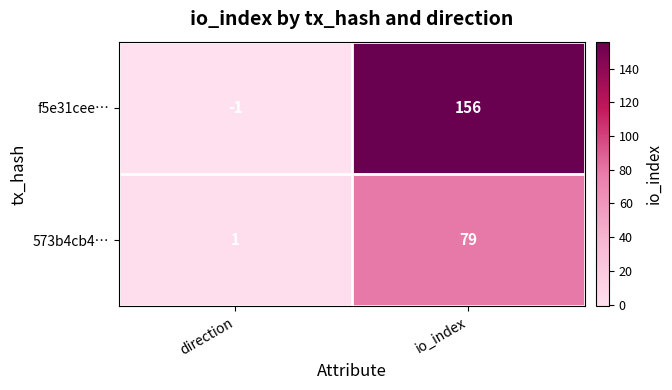

How many data points does each series have?

2